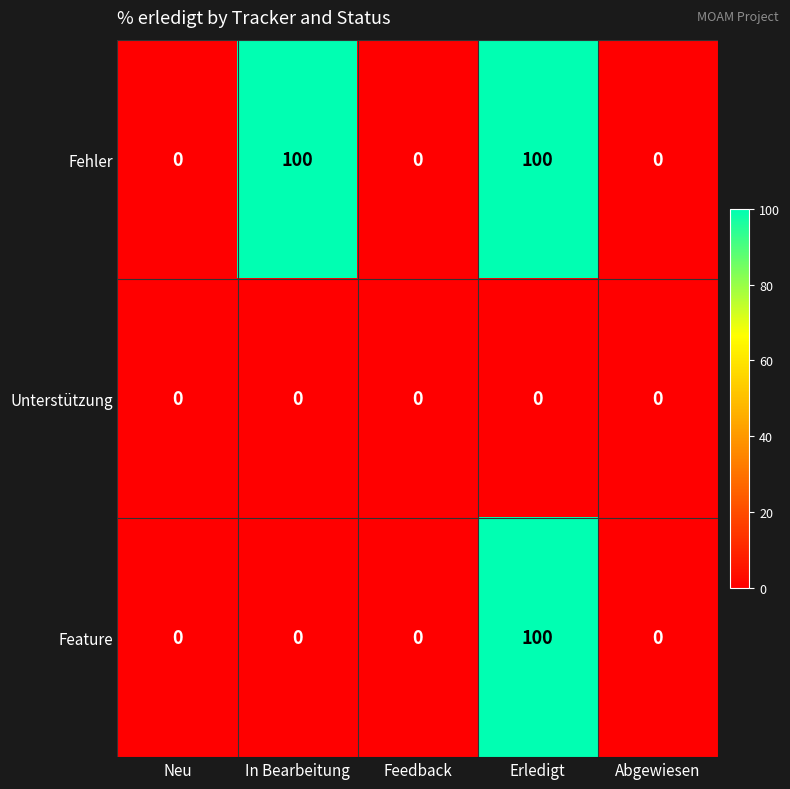

What is the total value across all series at In Bearbeitung?

100